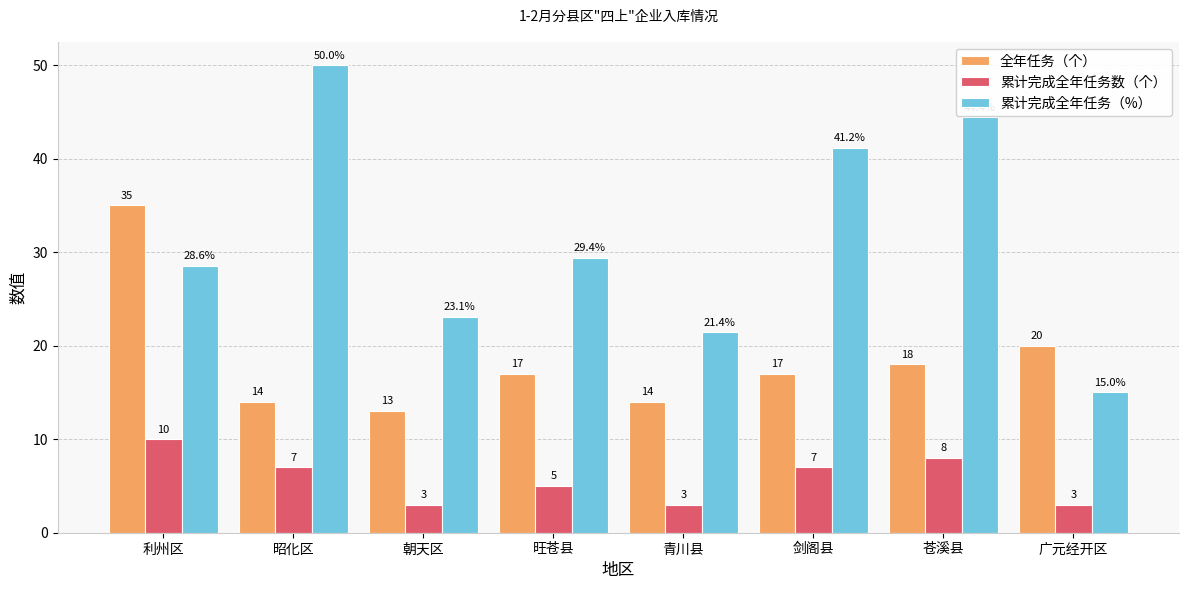

The 累计完成全年任务（%） series shows 36.0 at 青川县. True or false?

False